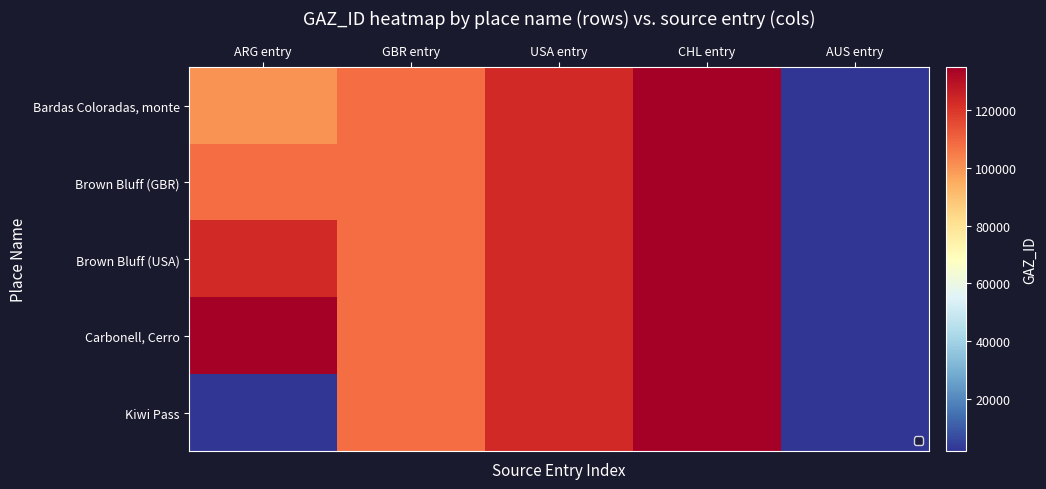

What is the difference between the second highest and second lowest values in the Carbonell, Cerro series?

26861